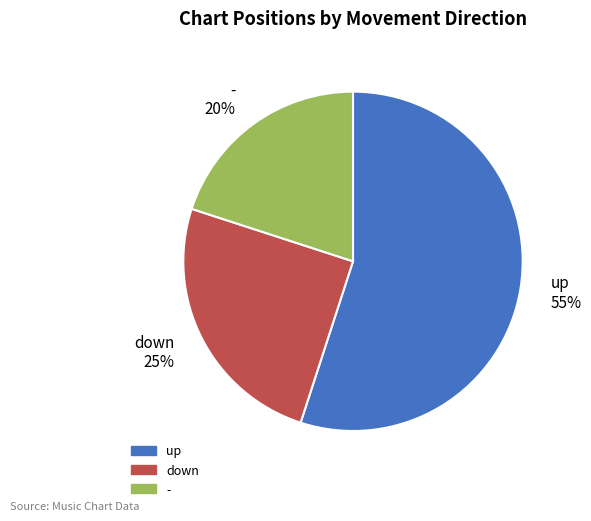

Do - 20% and up 55% together represent more than half of the pie?

Yes